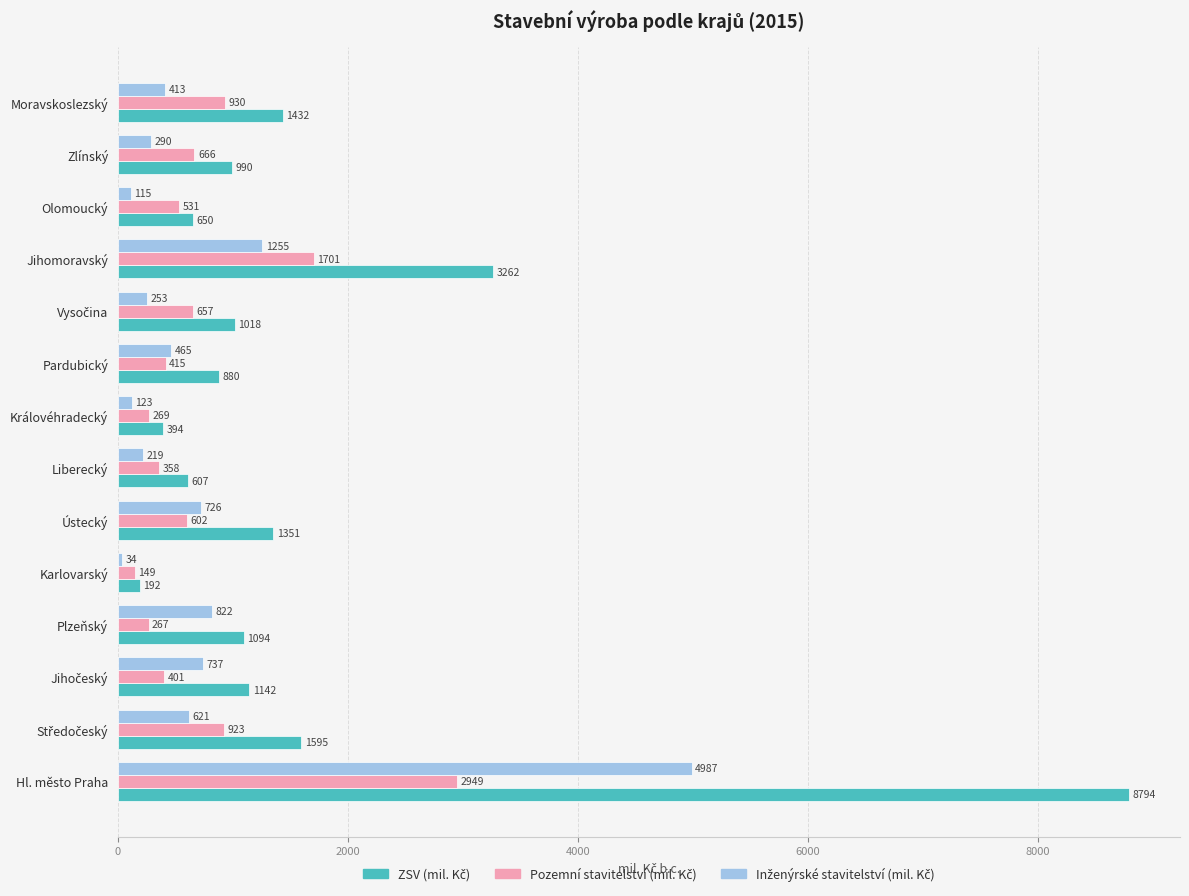

Which label corresponds to the smallest value in the chart?

Karlovarský